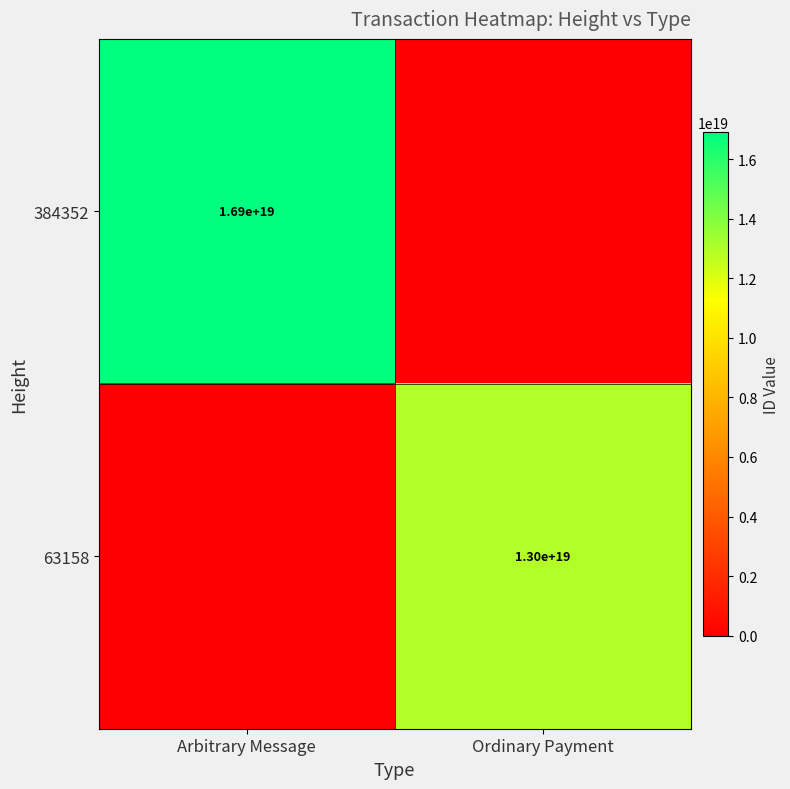

The 384352 series shows 11767353848434157568 at Arbitrary Message. True or false?

False